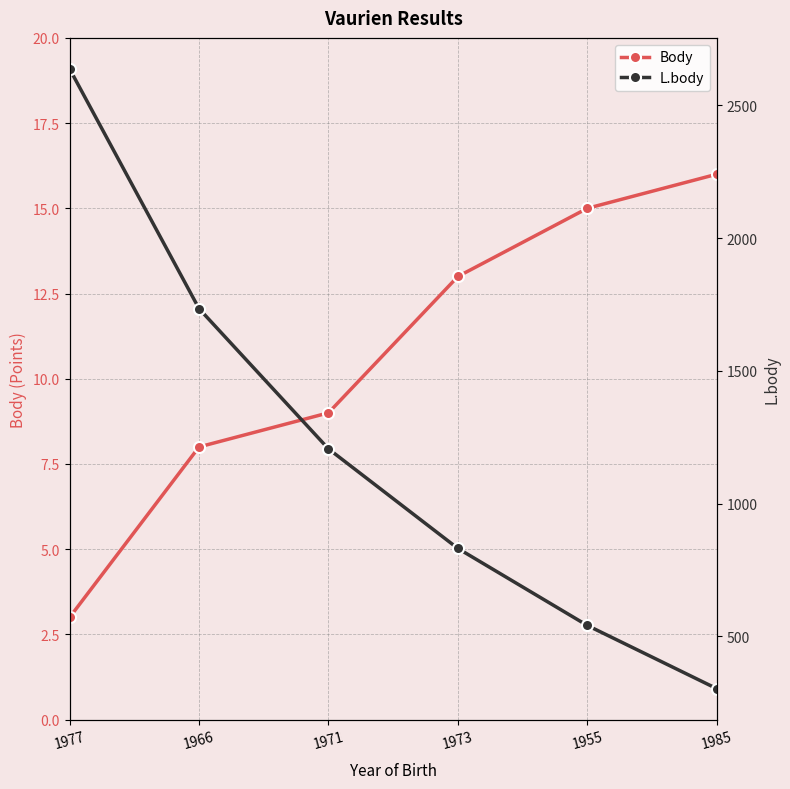

How many data points does each series have?

6